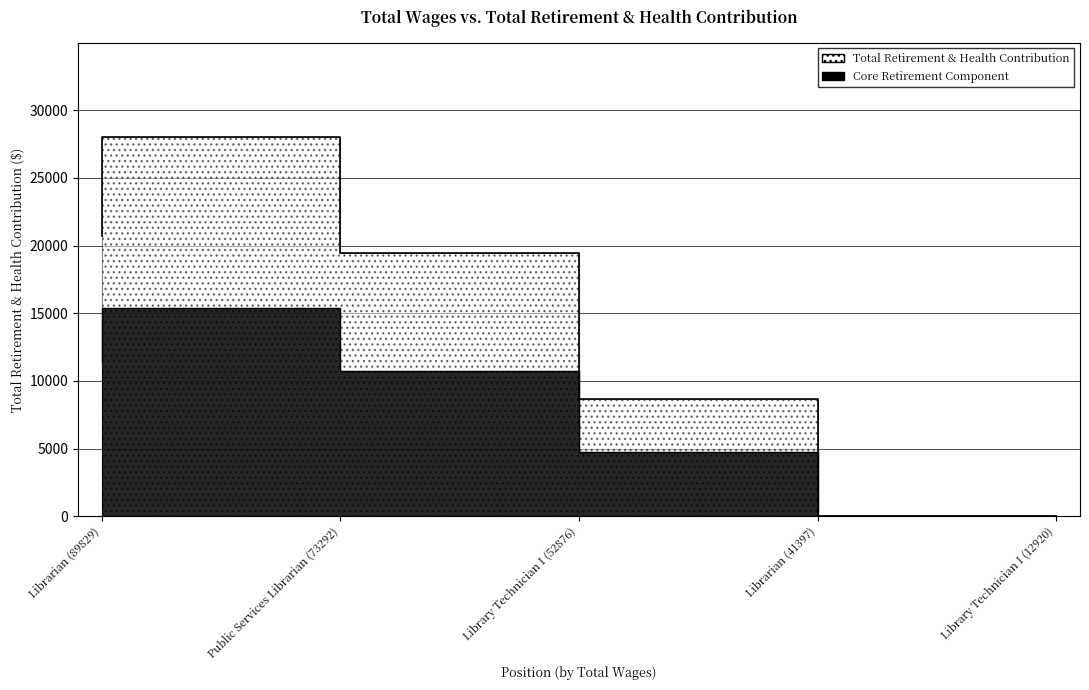

At which label is the value closest to 13995?

Librarian (41397)